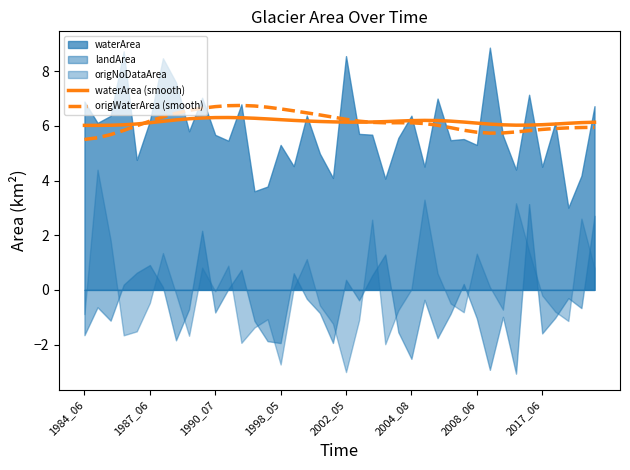

What is the highest value of the origWaterArea (smooth) series?

6.8